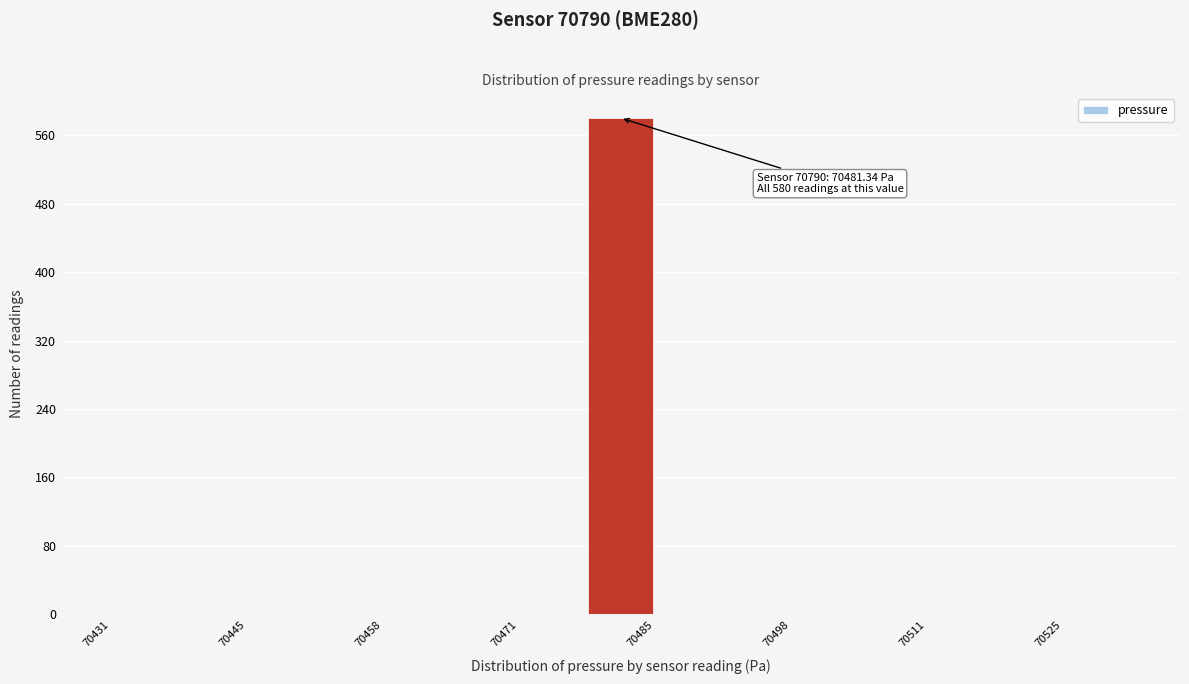

Around what value on the x-axis is the tallest bar? Give the approximate position of its centre, as read against the axis.

70482